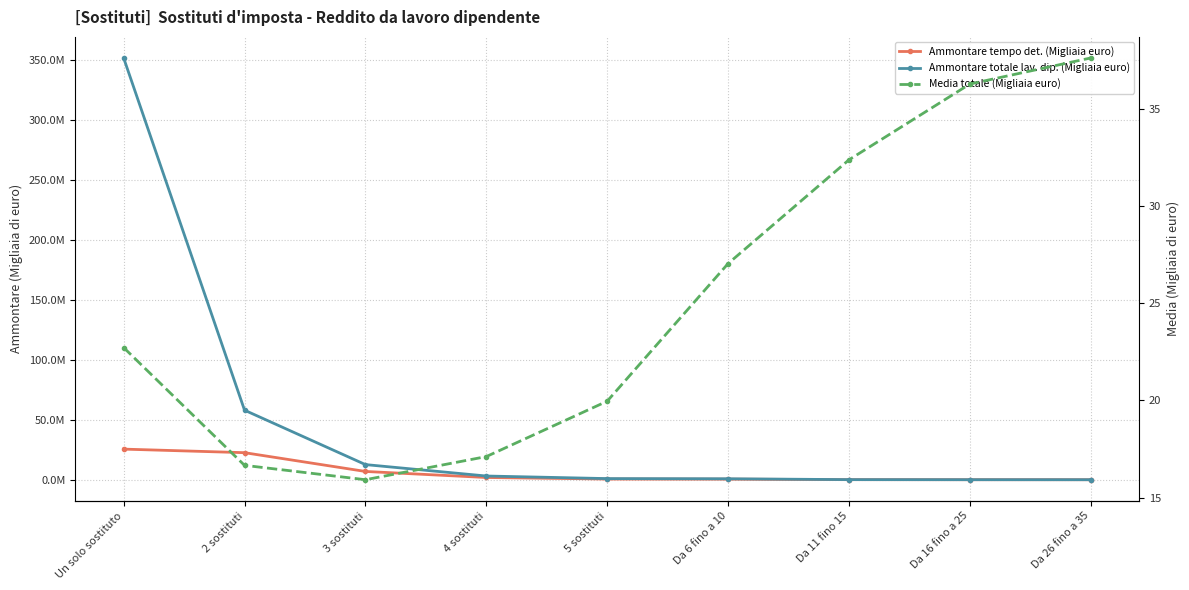

What is the difference between the Ammontare tempo det. (Migliaia euro) values at Un solo sostituto and Da 6 fino a 10?

25040563.0